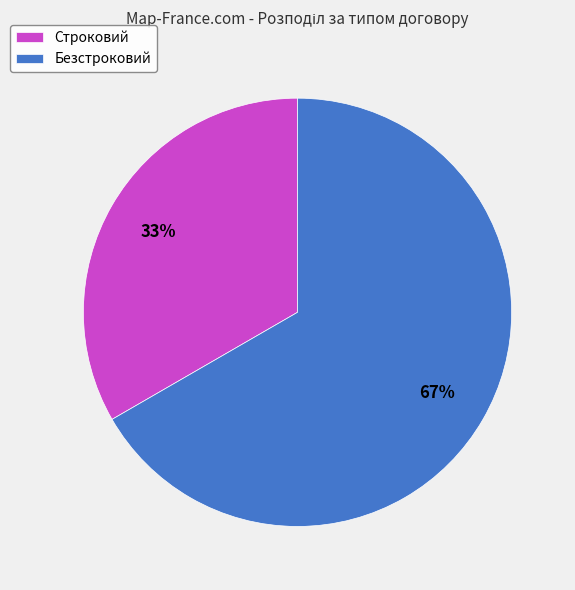

To the nearest percent, what is the average slice percentage?

50%